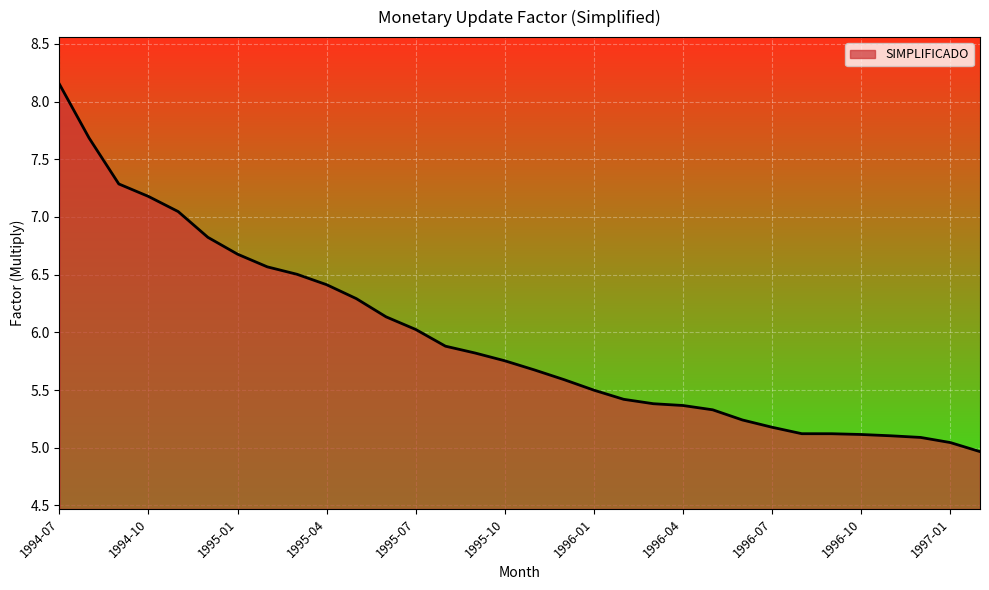

What is the difference between the maximum and minimum values?

3.2